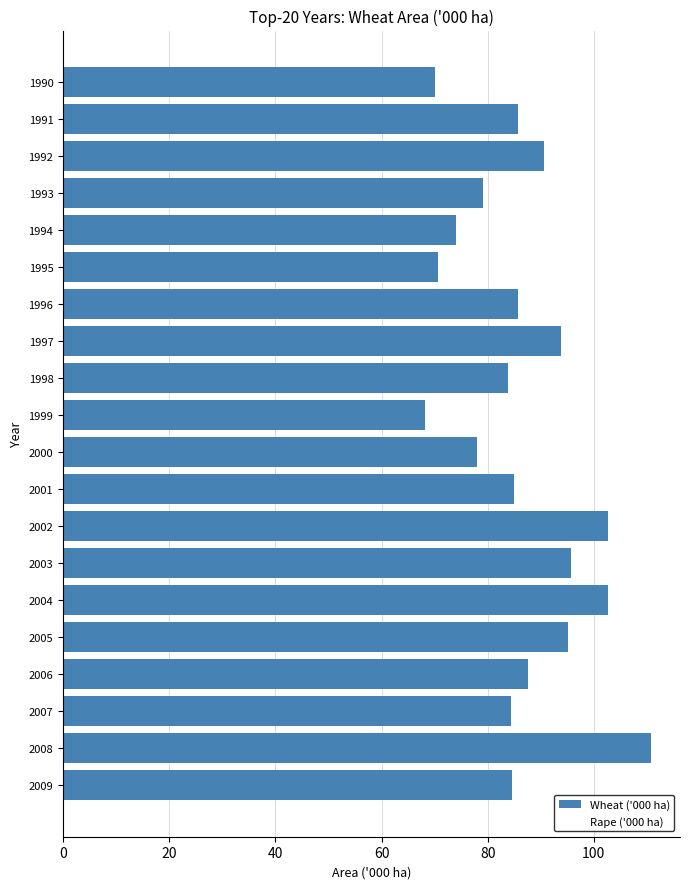

How many series are shown in this chart?

1